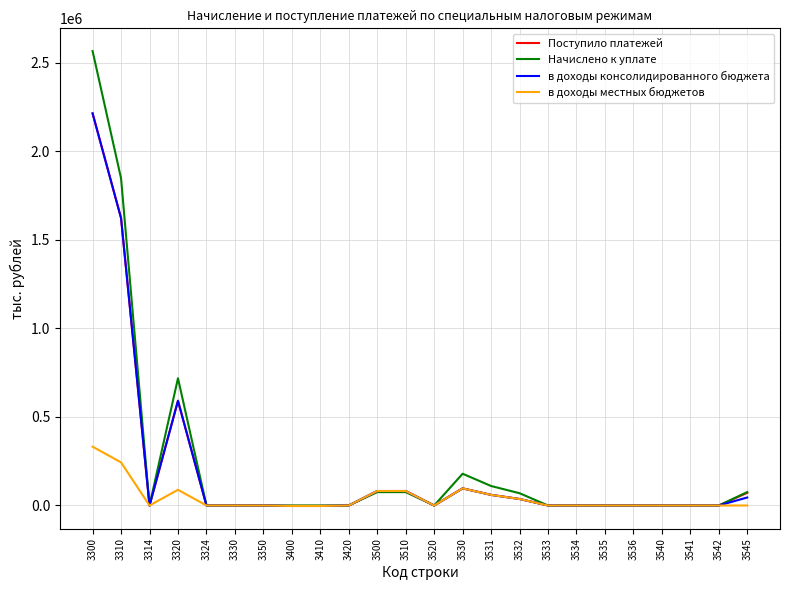

The value of Поступило платежей at 3300 is 2213178. True or false?

True